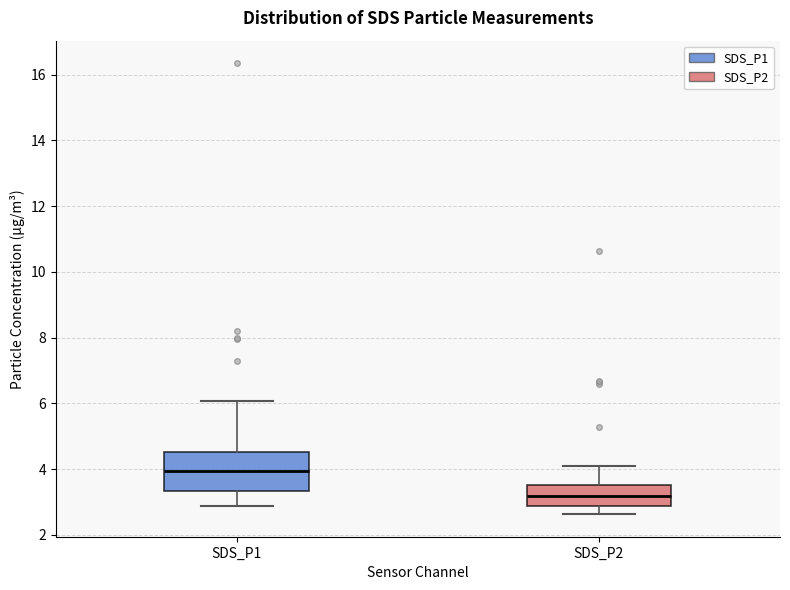

Reading left to right, read every box against the y-axis: the position of its median line, the range the box covers, and the ends of its whiskers. The values are not printed on the chart, so give them approximately, as read against the axis.

SDS_P1: median 4.0, box 3.4 to 4.6, whiskers 2.8 to 6.0
SDS_P2: median 3.2, box 2.8 to 3.6, whiskers 2.6 to 4.2